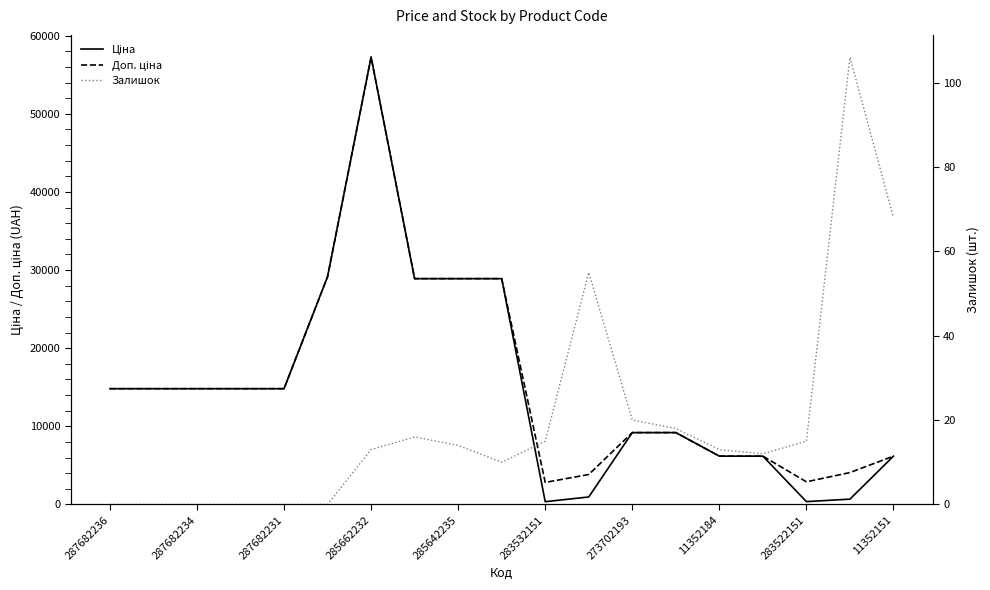

The Доп. ціна series shows 4113.7 at 11352184. True or false?

False